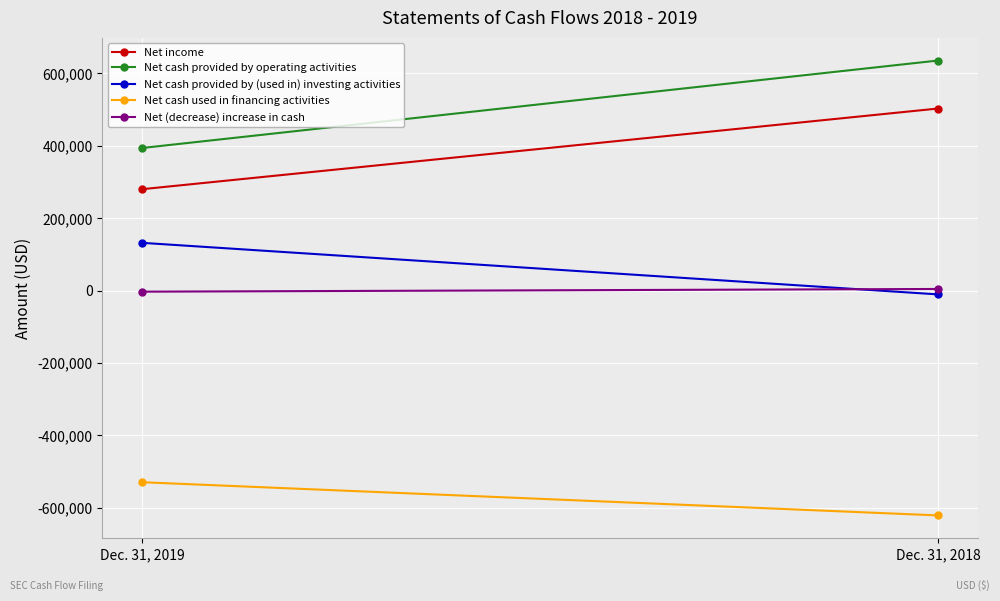

The value of Net cash provided by operating activities at Dec. 31, 2018 is 635838. True or false?

True